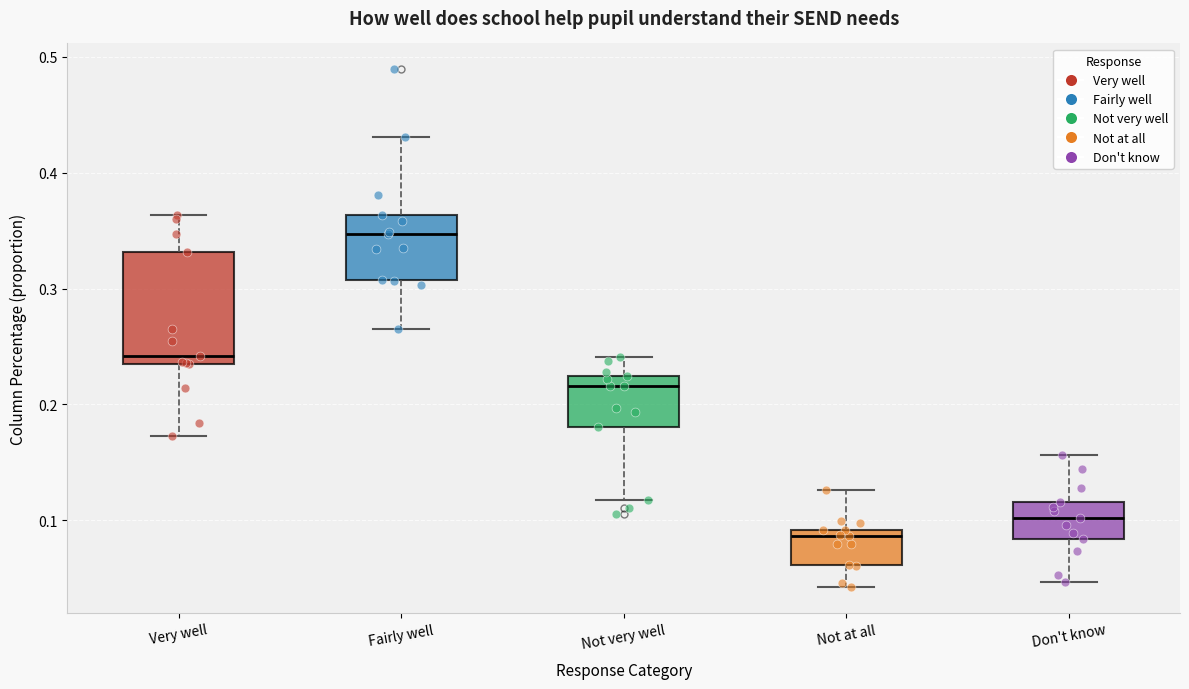

Reading left to right, transcribe this box plot: for each box, give where its median line is, the range the box spans, and where its two whiskers end, as read against the y-axis. The values are not printed on the chart, so give them approximately, as read against the axis.

Very well: median 0.24 (just above the box's lower edge), box 0.24 to 0.33, whiskers 0.17 to 0.36
Fairly well: median 0.35, box 0.31 to 0.36, whiskers 0.26 to 0.43
Not very well: median 0.22 (just below the box's upper edge), box 0.18 to 0.22, whiskers 0.12 to 0.24
Not at all: median 0.09 (just below the box's upper edge), box 0.06 to 0.09, whiskers 0.04 to 0.13
Don't know: median 0.10, box 0.08 to 0.12, whiskers 0.05 to 0.16